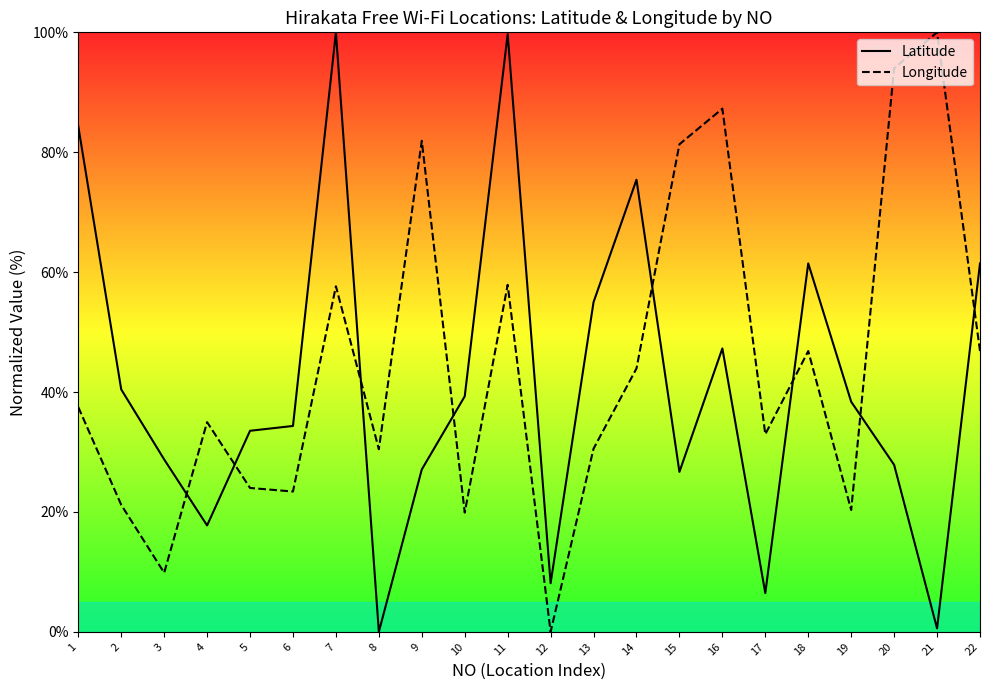

Reading left to right, extract all data points from this chart.

Latitude: 84.3	40.4	28.8	17.7	33.5	34.3	100.0	0.0	27.1	39.3	99.7	8.1	55.0	75.4	26.7	47.3	6.5	61.5	38.4	27.9	0.6	61.5
Longitude: 37.5	21.2	9.8	35.0	24.0	23.4	57.6	30.5	81.9	19.9	57.9	0.0	30.5	43.9	81.3	87.3	33.0	46.8	20.3	94.0	100.0	46.8